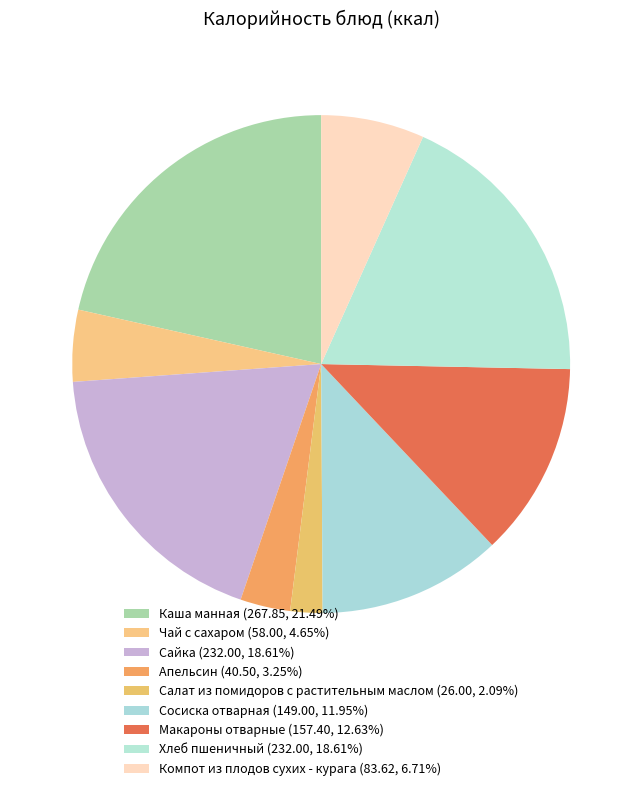

Count the number of slices in the pie.

9